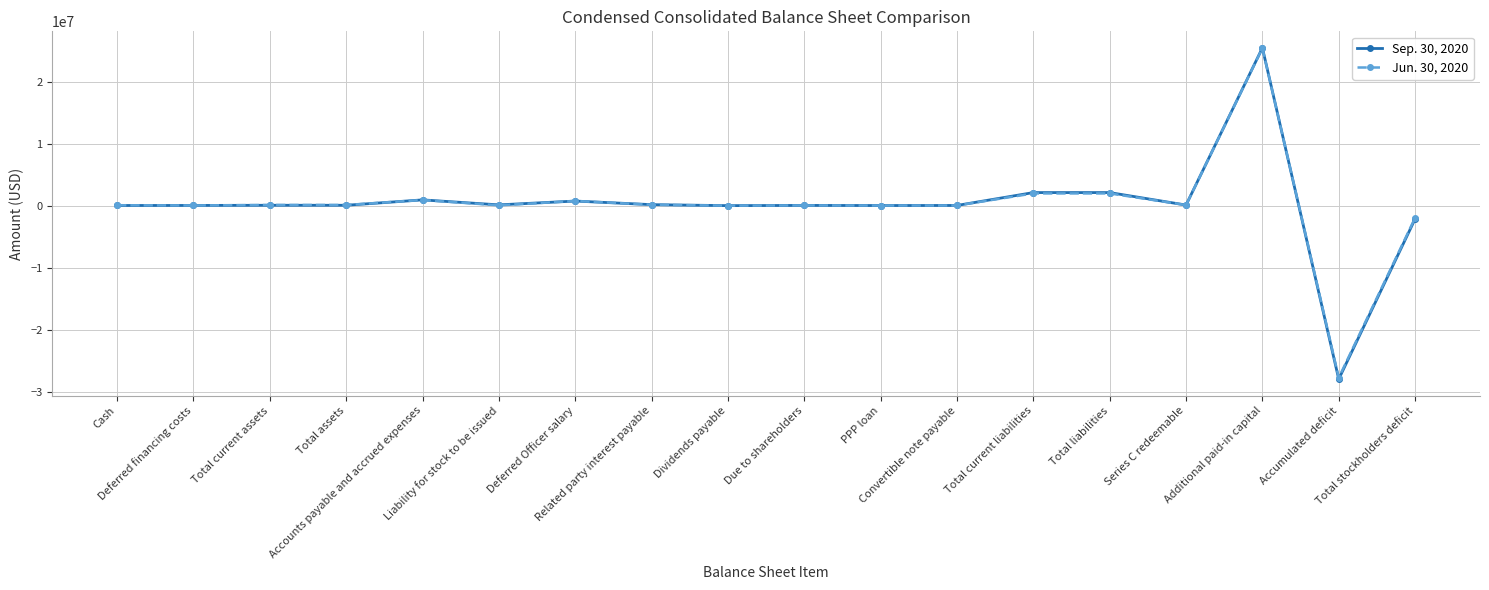

Rank the series by their average value, from highest to lowest.

Jun. 30, 2020, Sep. 30, 2020